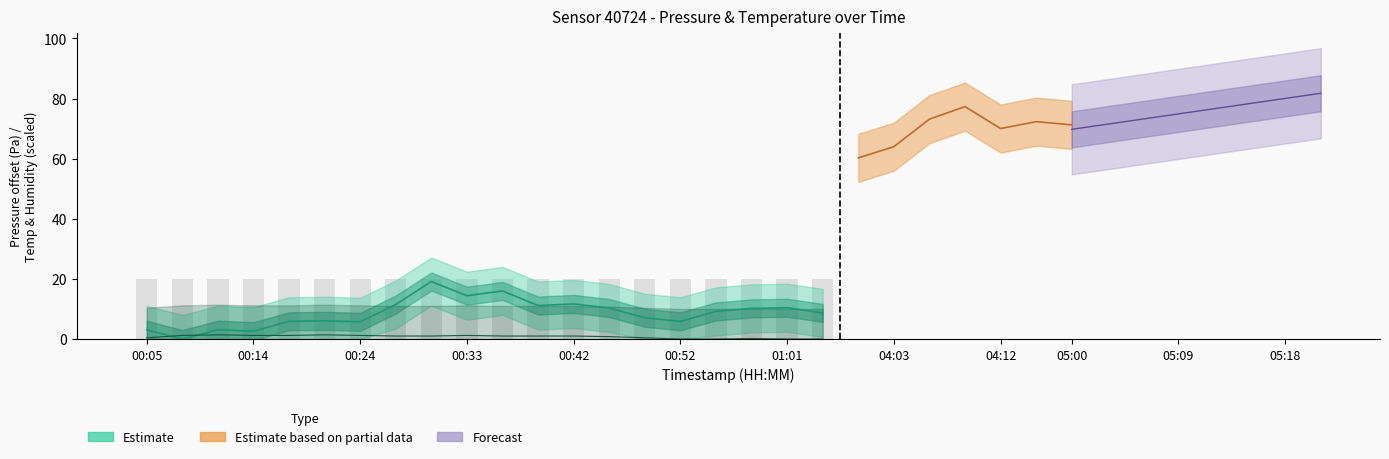

Which has a higher value, 14 or 16?

16